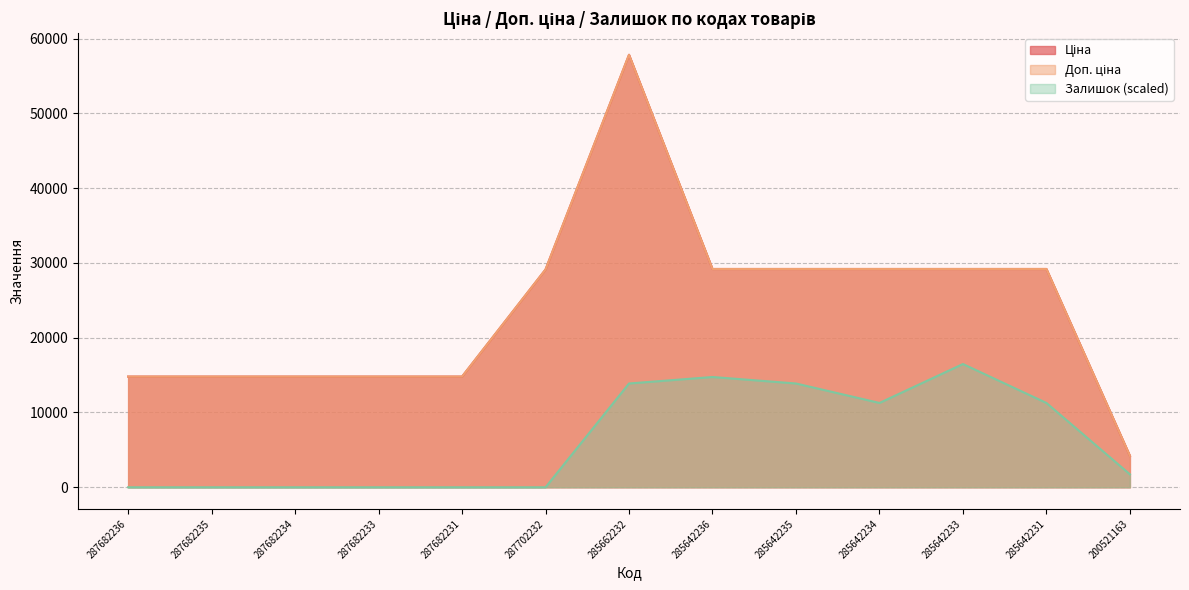

Does the chart have visible grid lines?

Yes